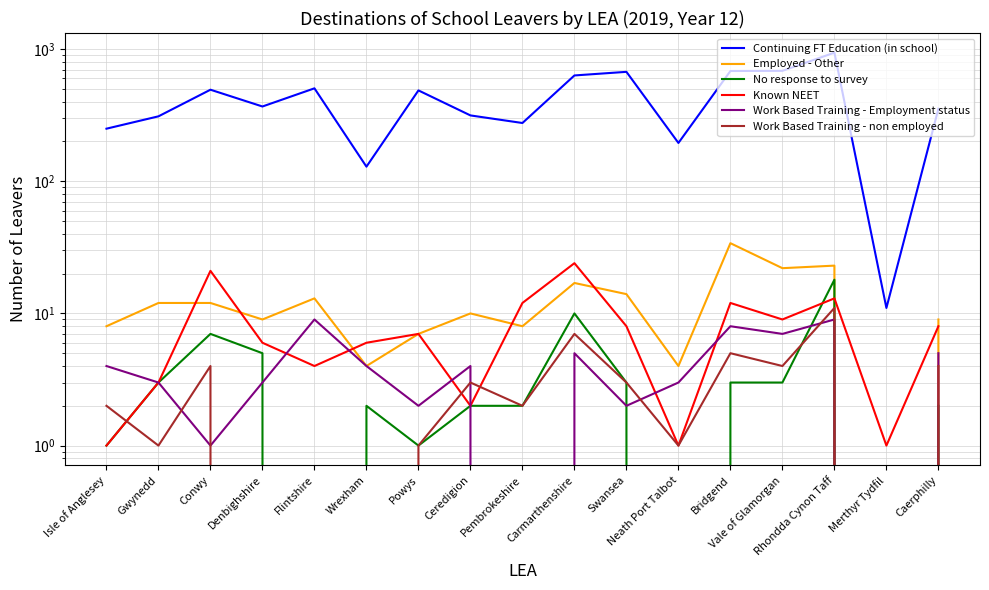

Rank the categories by Known NEET value from lowest to highest.

Isle of Anglesey, Neath Port Talbot, Merthyr Tydfil, Ceredigion, Gwynedd, Flintshire, Denbighshire, Wrexham, Powys, Swansea, Caerphilly, Vale of Glamorgan, Pembrokeshire, Bridgend, Rhondda Cynon Taff, Conwy, Carmarthenshire